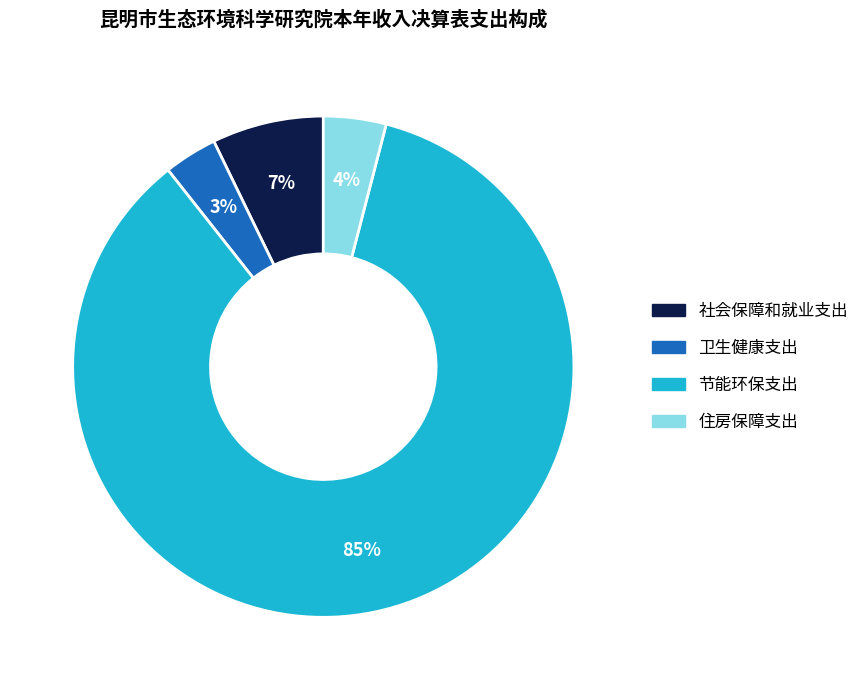

Do 住房保障支出 and 社会保障和就业支出 together represent more than half of the pie?

No